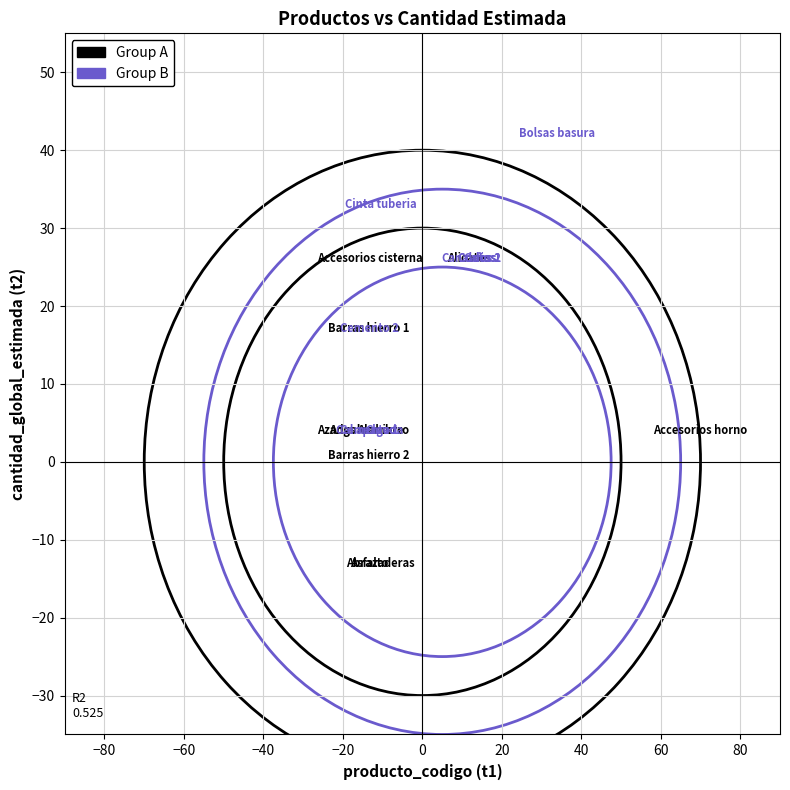

Which series has the widest spread of Y values?

Group A